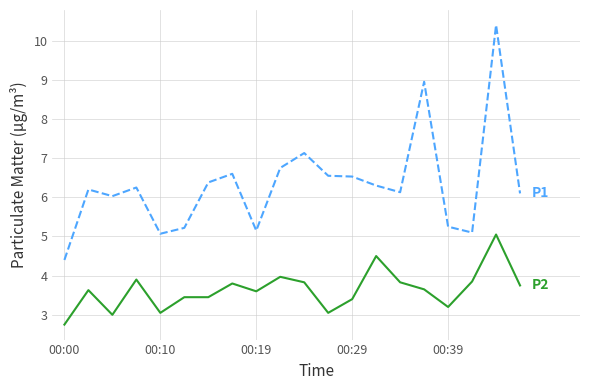

What is the smallest value displayed?

2.8